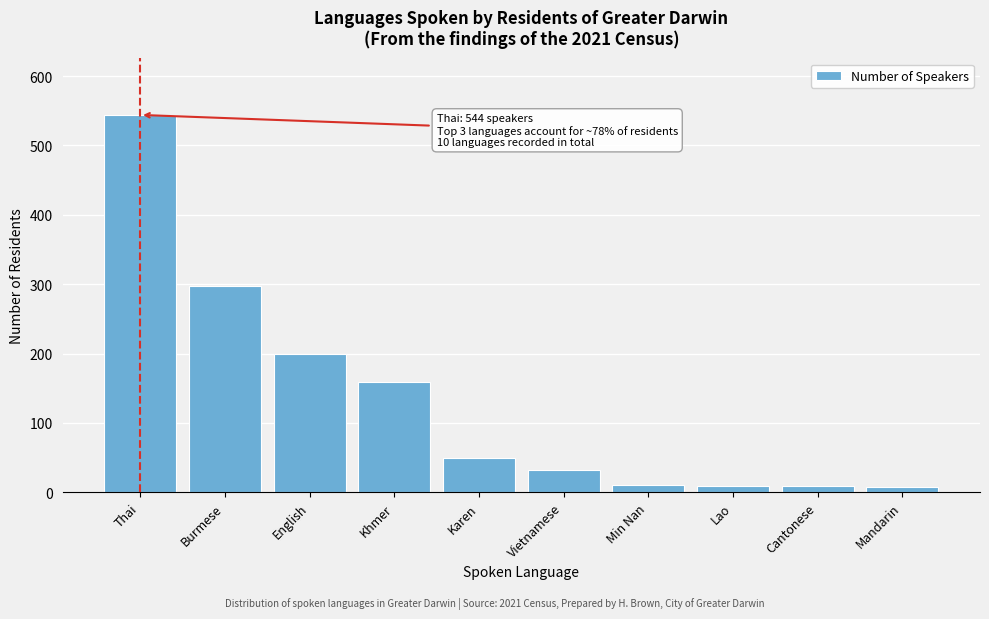

What is the maximum value shown in the chart?

544.0